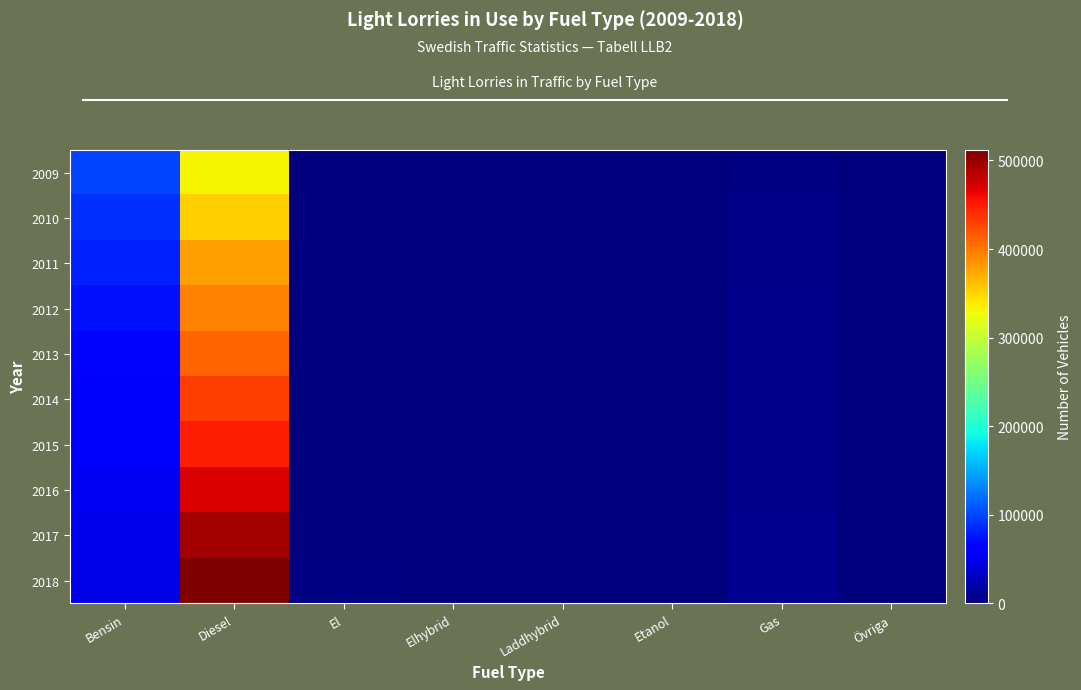

Which category has the highest value across all series?

Diesel